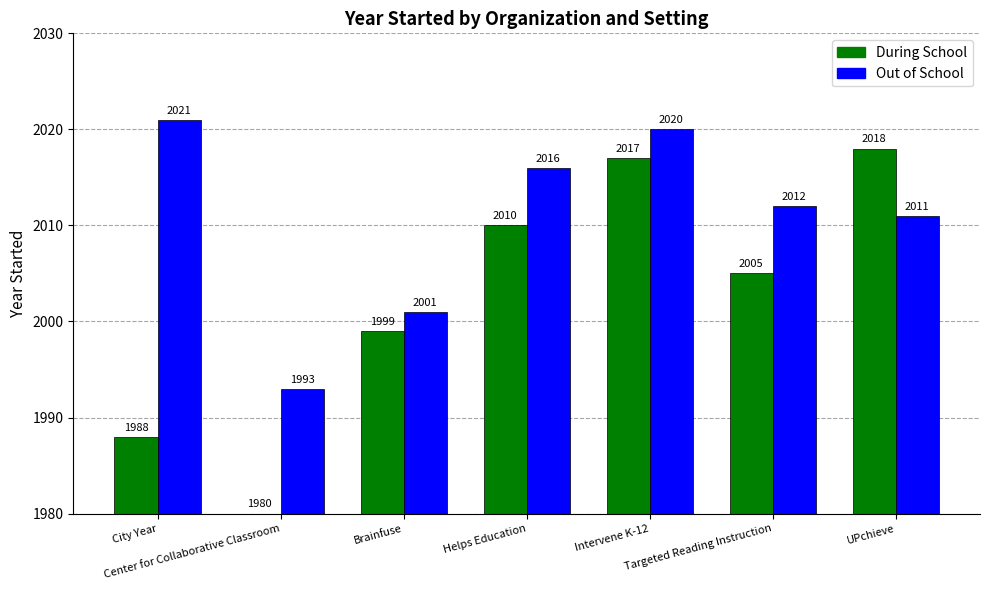

What is the highest value of the During School series?

2018